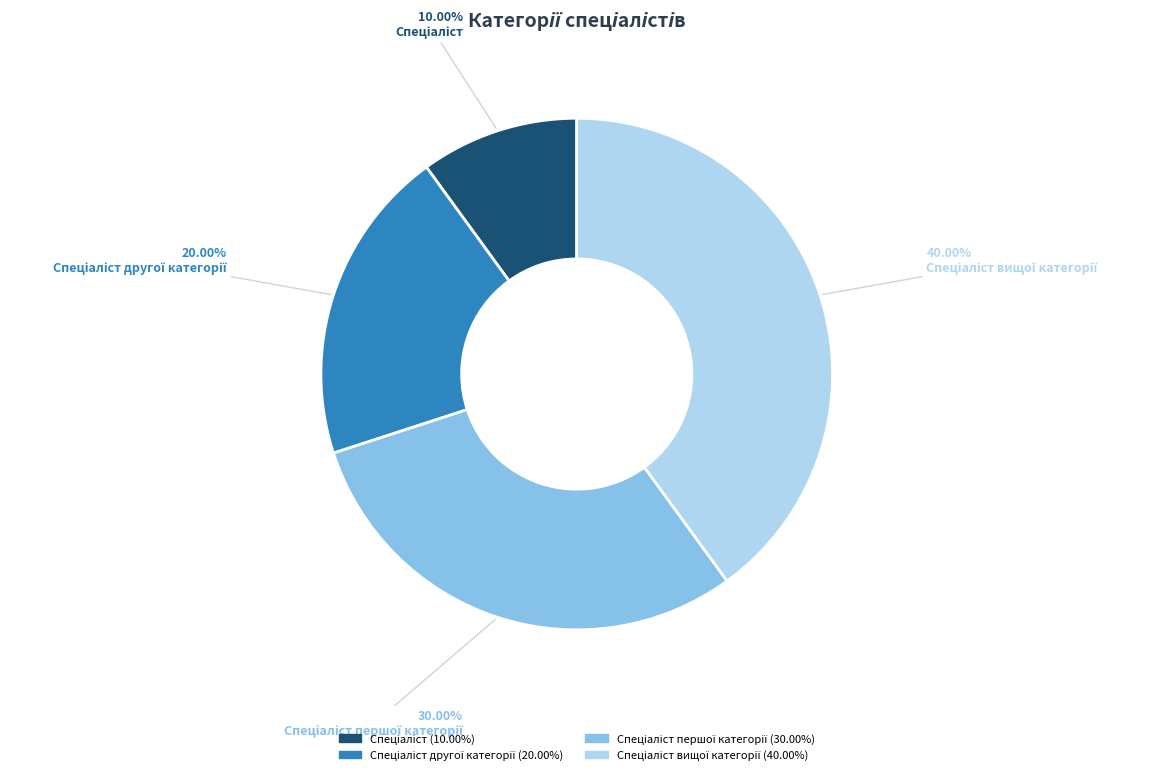

Is there a majority slice in this chart?

No